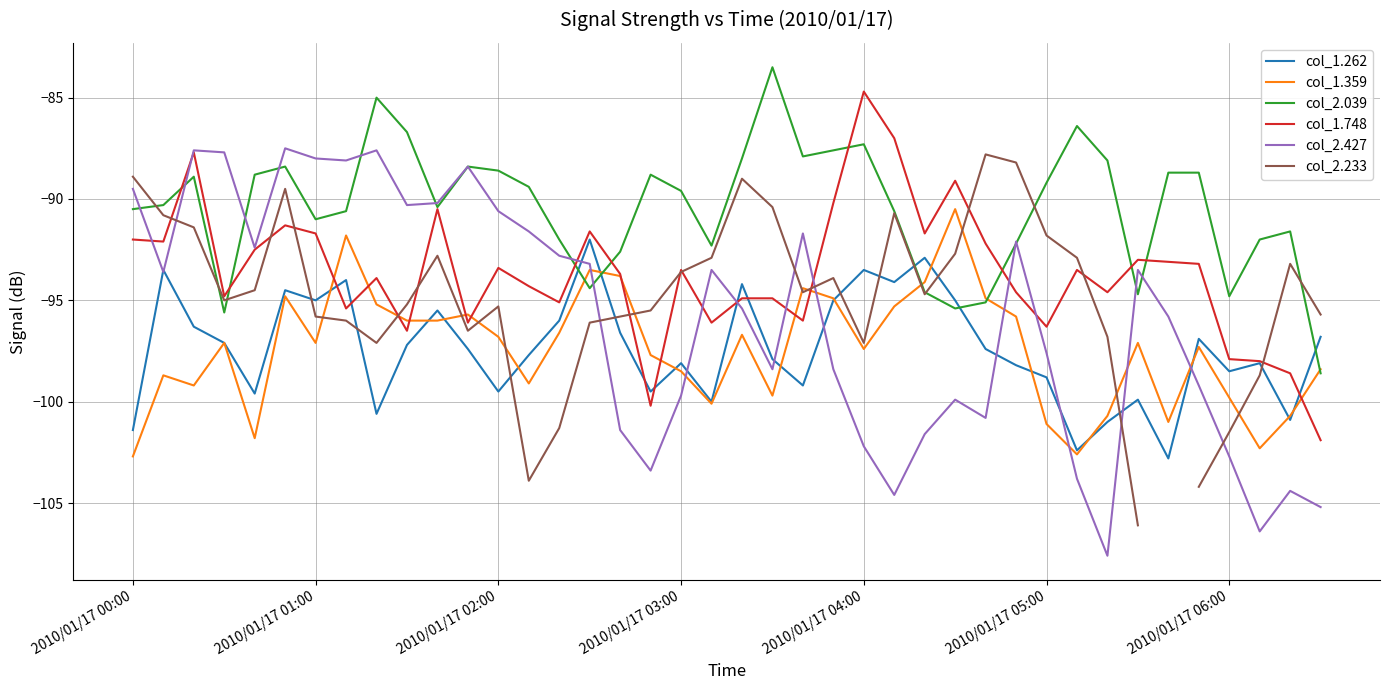

How many data points in col_1.748 are less than -93?

25